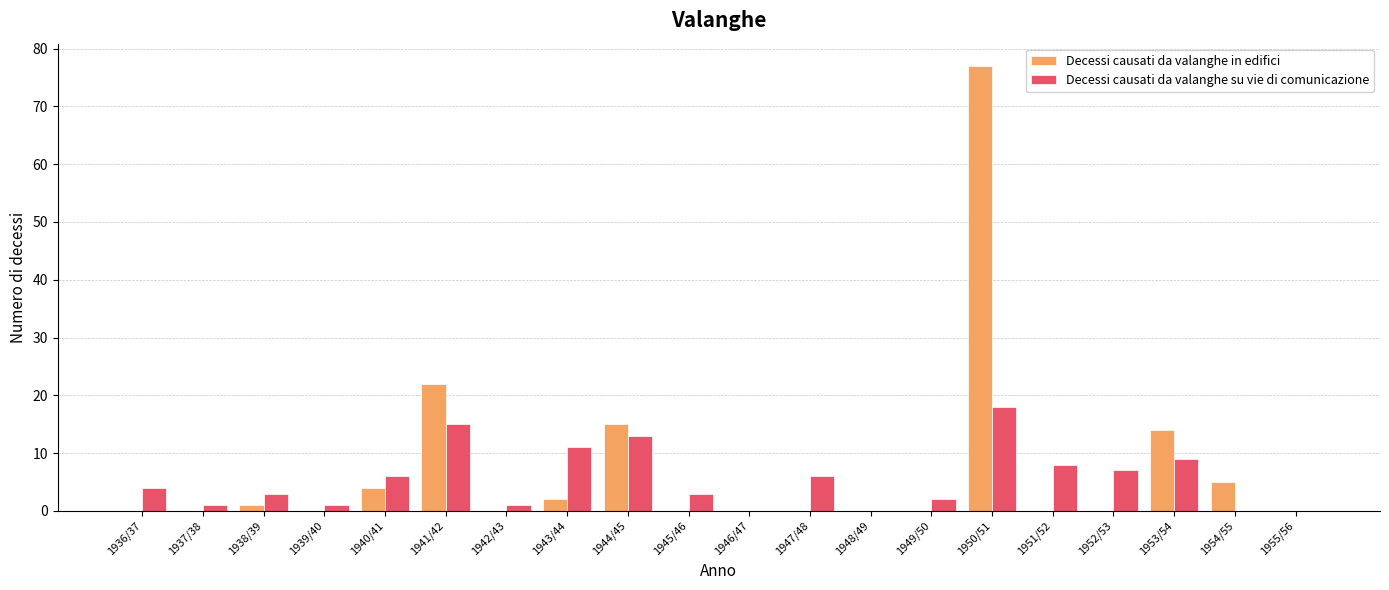

What is the sum of all Decessi causati da valanghe su vie di comunicazione values?

108